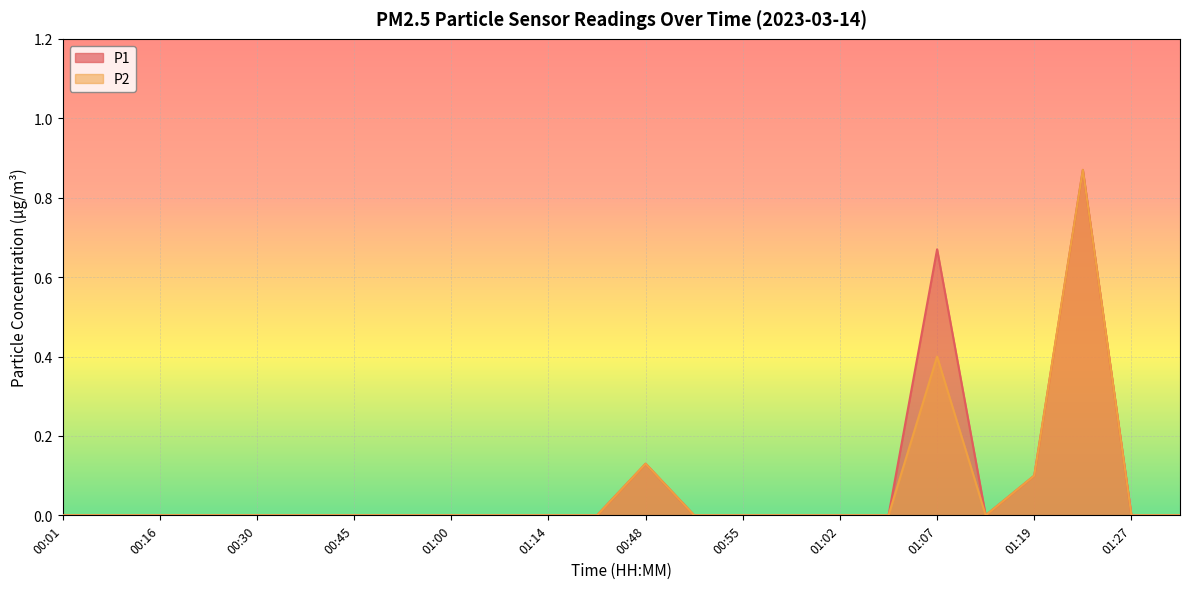

At 00:38, list the series in order from largest to smallest.

P1, P2